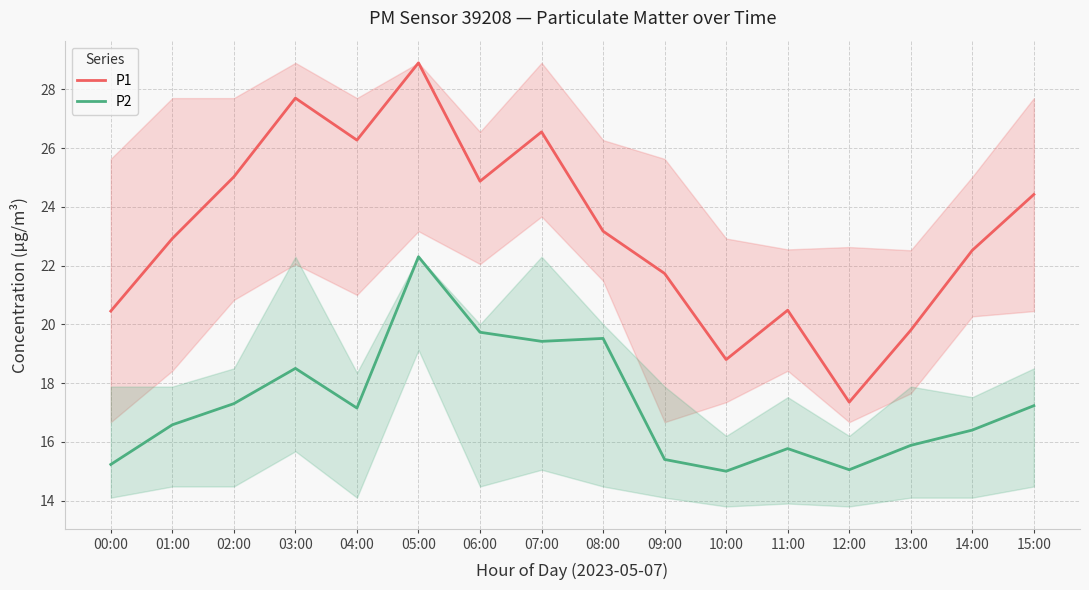

How many interior local peaks does the P2 series have?

4